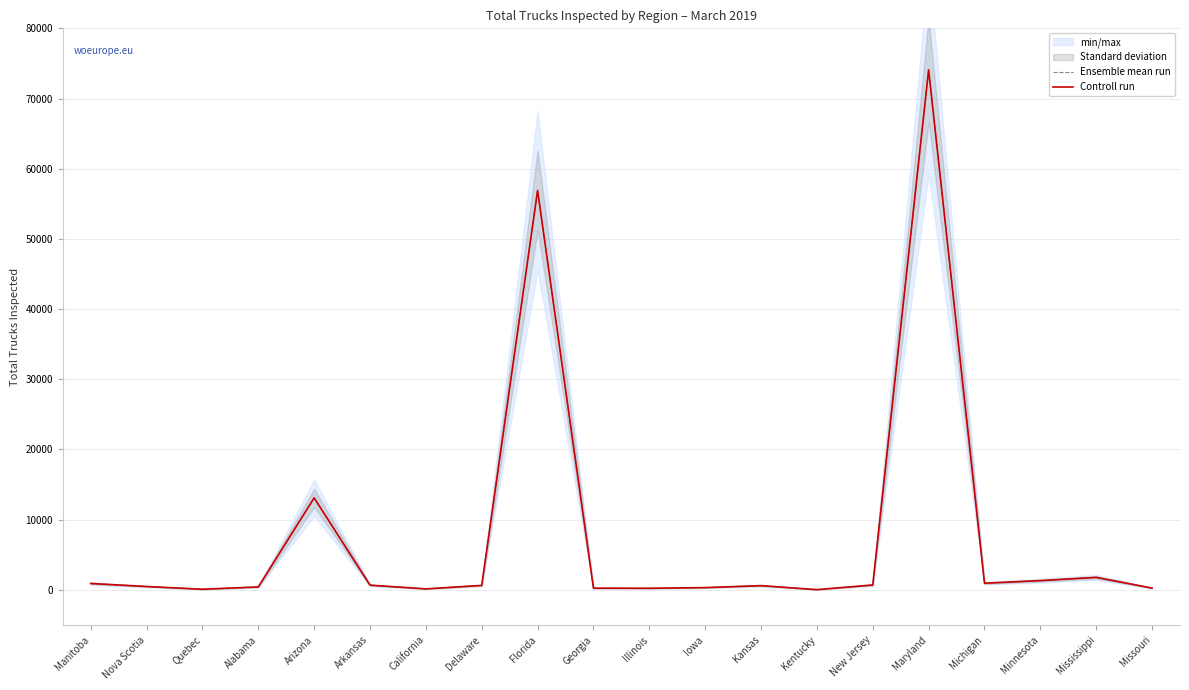

Which series has the widest spread of values?

Ensemble mean run